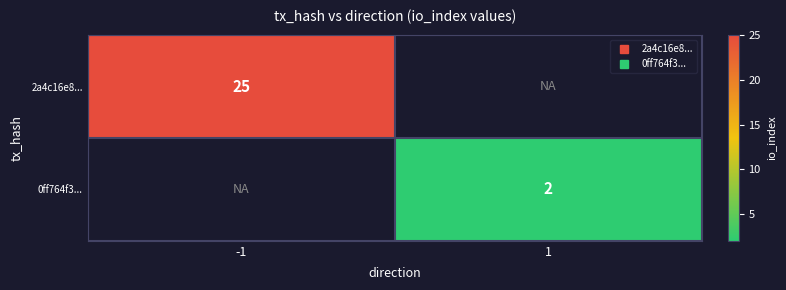

Is the value of 2a4c16e8... at 1 greater than the value of 0ff764f3... at 1?

No